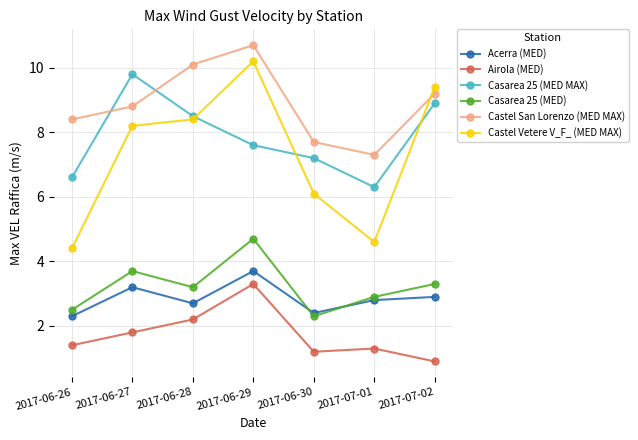

True or false: Airola (MED) and Castel San Lorenzo (MED MAX) intersect in this chart.

False